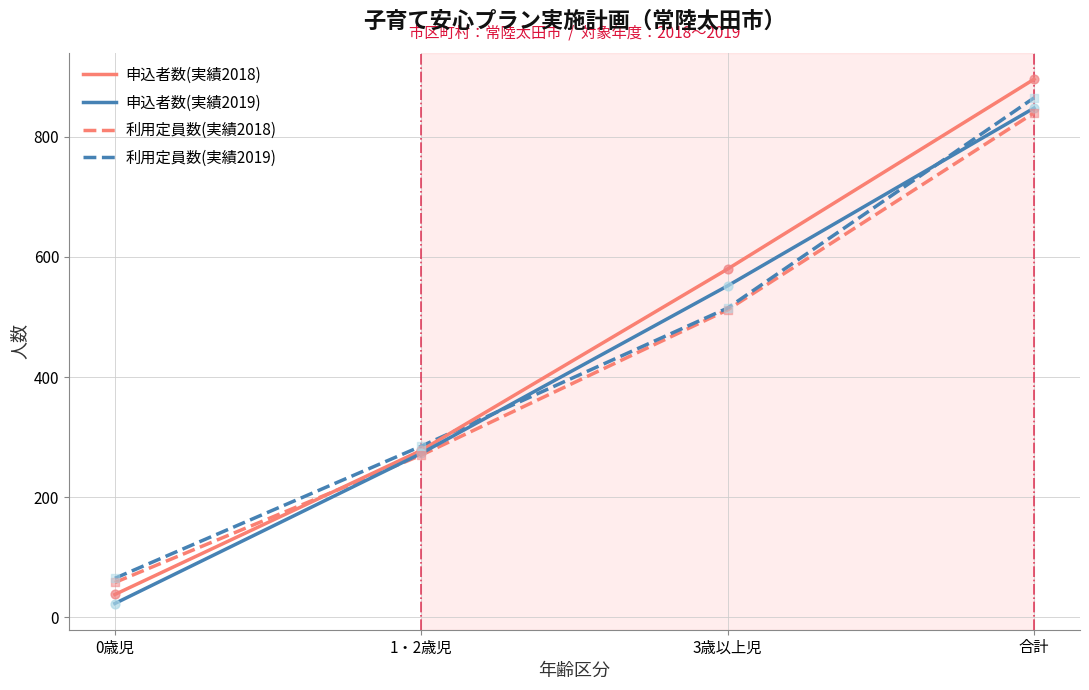

At which category is the sum across all series the highest?

合計